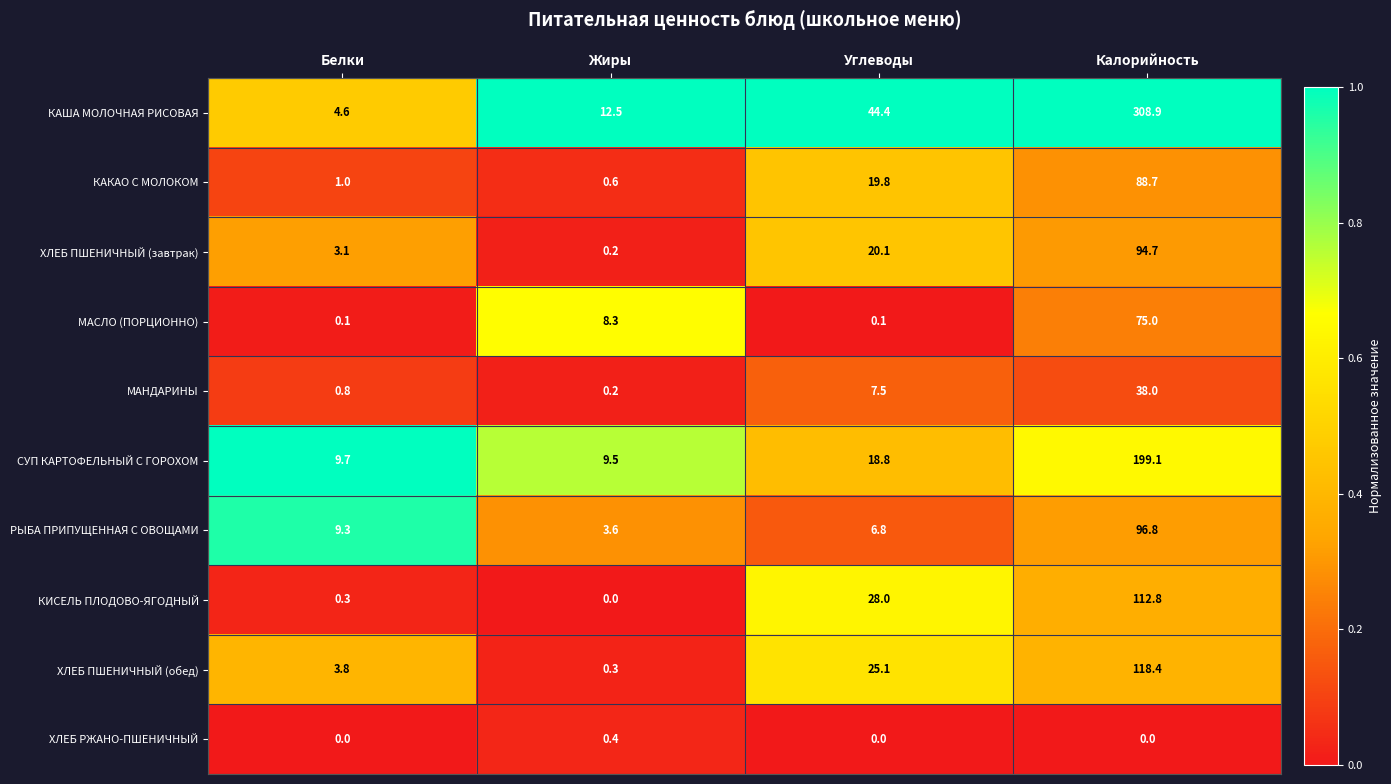

What is the total value across all series at Калорийность?

1132.4